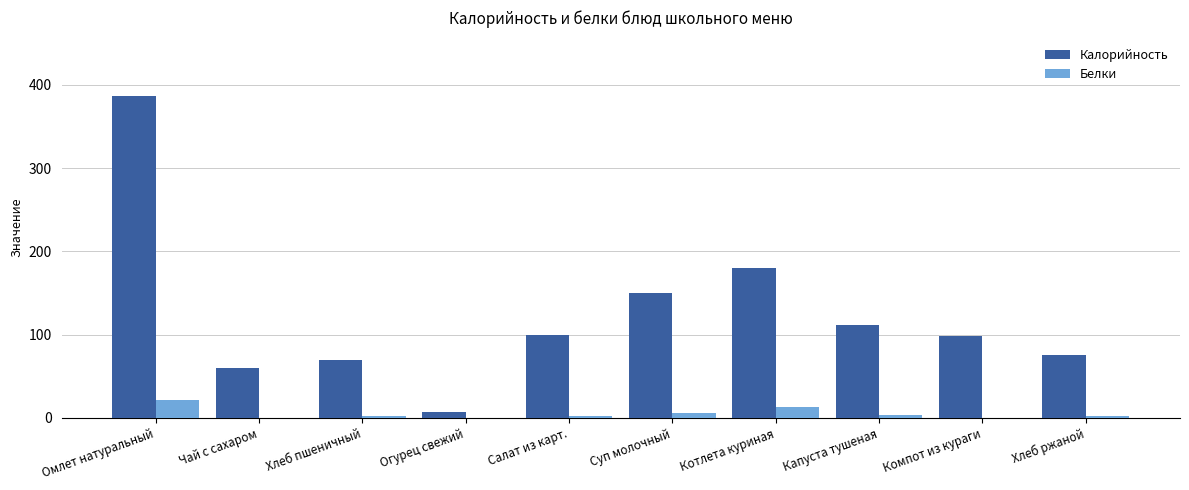

Is the value of Калорийность at Котлета куриная greater than the value of Белки at Хлеб ржаной?

Yes